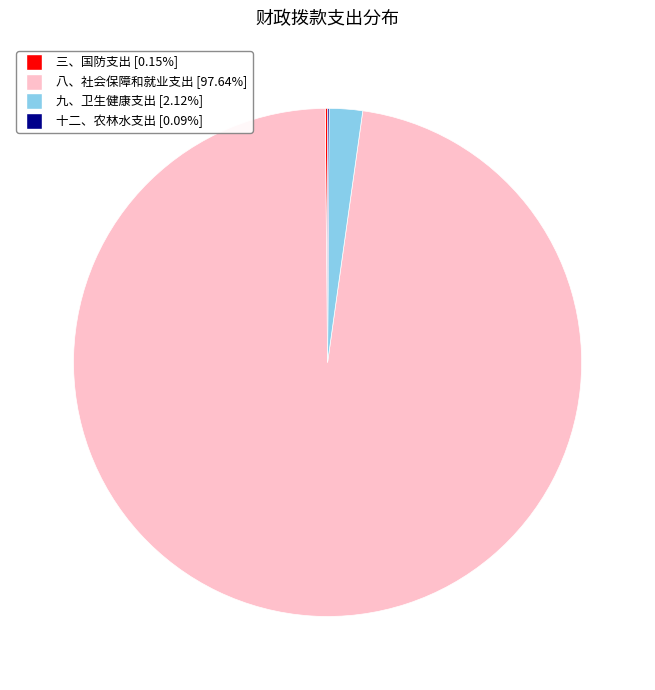

What is the largest slice in the pie chart?

八、社会保障和就业支出